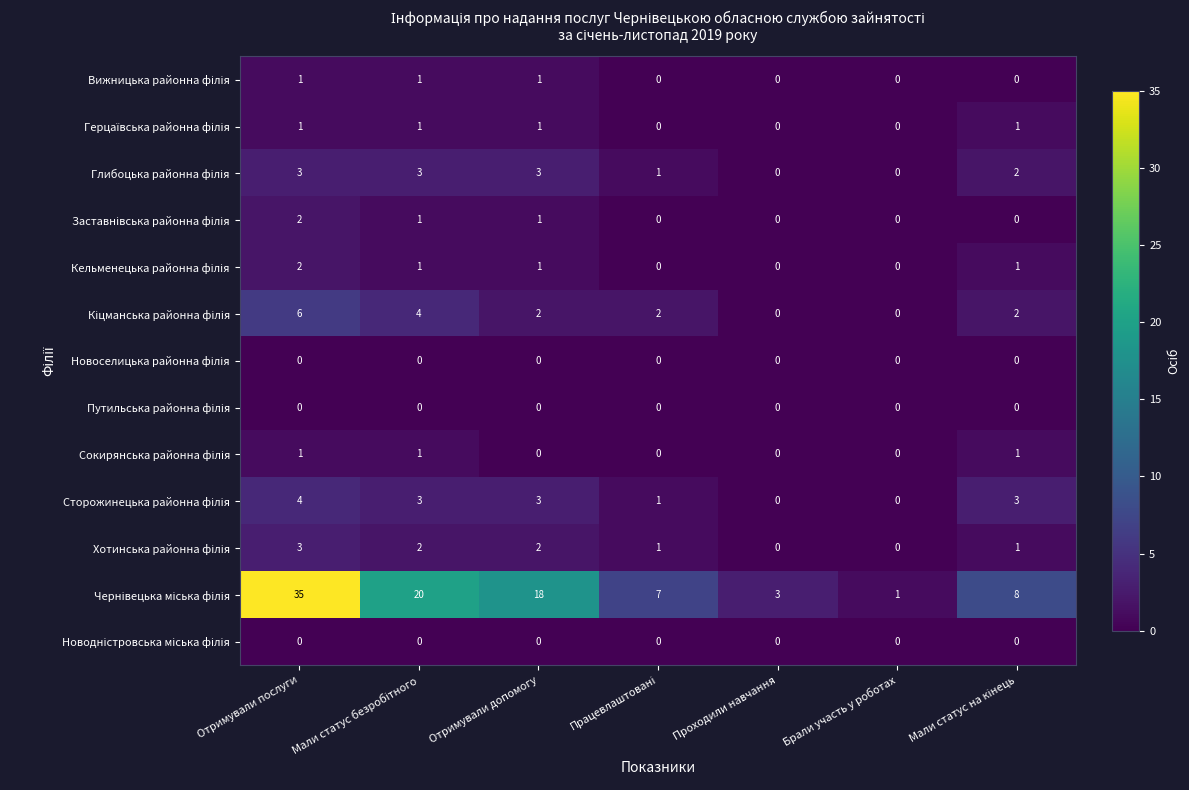

At how many categories does at least one series exceed 10?

3